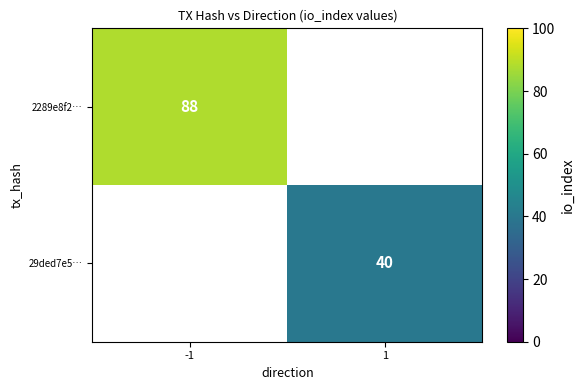

True or false: 29ded7e5… has a value of 40 at 1.

True